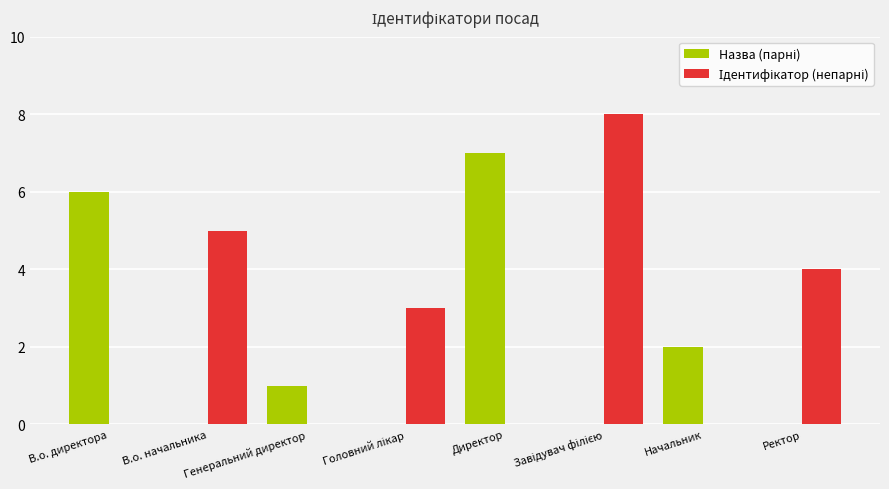

What is the greatest value displayed?

8